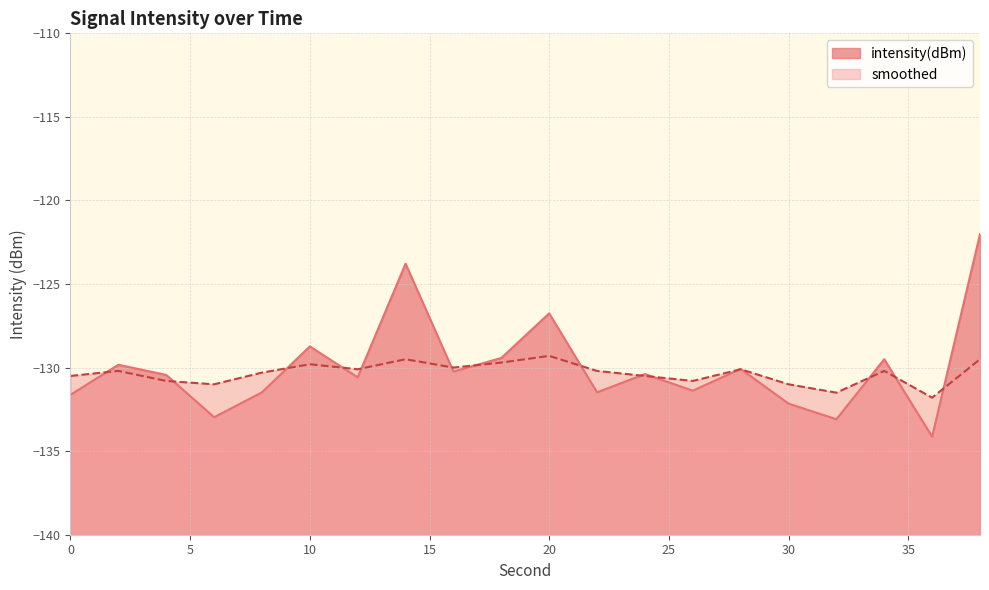

Reading left to right, extract all data points from this chart.

intensity(dBm): 0=-131.6	2=-129.8	4=-130.4	6=-133.0	8=-131.5	10=-128.7	12=-130.6	14=-123.8	16=-130.2	18=-129.4	20=-126.8	22=-131.5	24=-130.4	26=-131.4	28=-130.1	30=-132.2	32=-133.1	34=-129.5	36=-134.1	38=-122.0
smoothed: 0=-130.5	2=-130.2	4=-130.8	6=-131.0	8=-130.3	10=-129.8	12=-130.1	14=-129.5	16=-130.0	18=-129.7	20=-129.3	22=-130.2	24=-130.5	26=-130.8	28=-130.1	30=-131.0	32=-131.5	34=-130.2	36=-131.8	38=-129.5